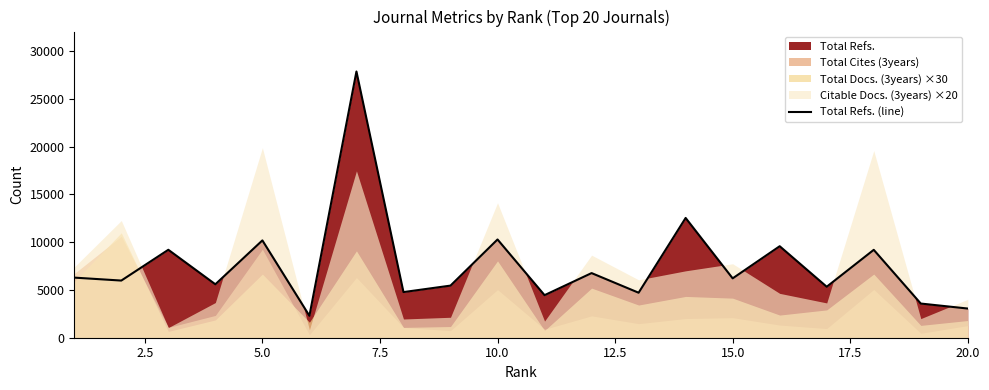

Reading left to right, list all the values displayed in this chart.

6288	5980	9201	5590	10182	2296	27854	4775	5452	10279	4452	6762	4708	12531	6211	9573	5334	9195	3575	3052